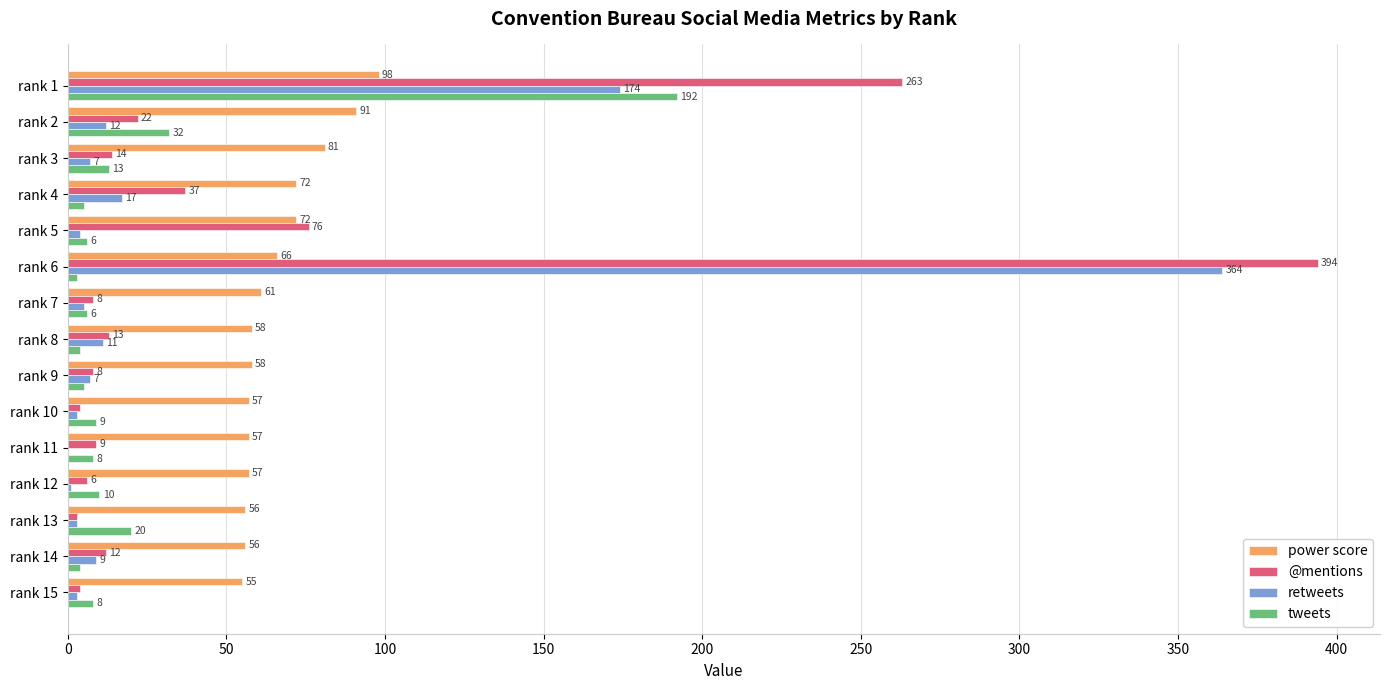

How many data points does each series have?

15